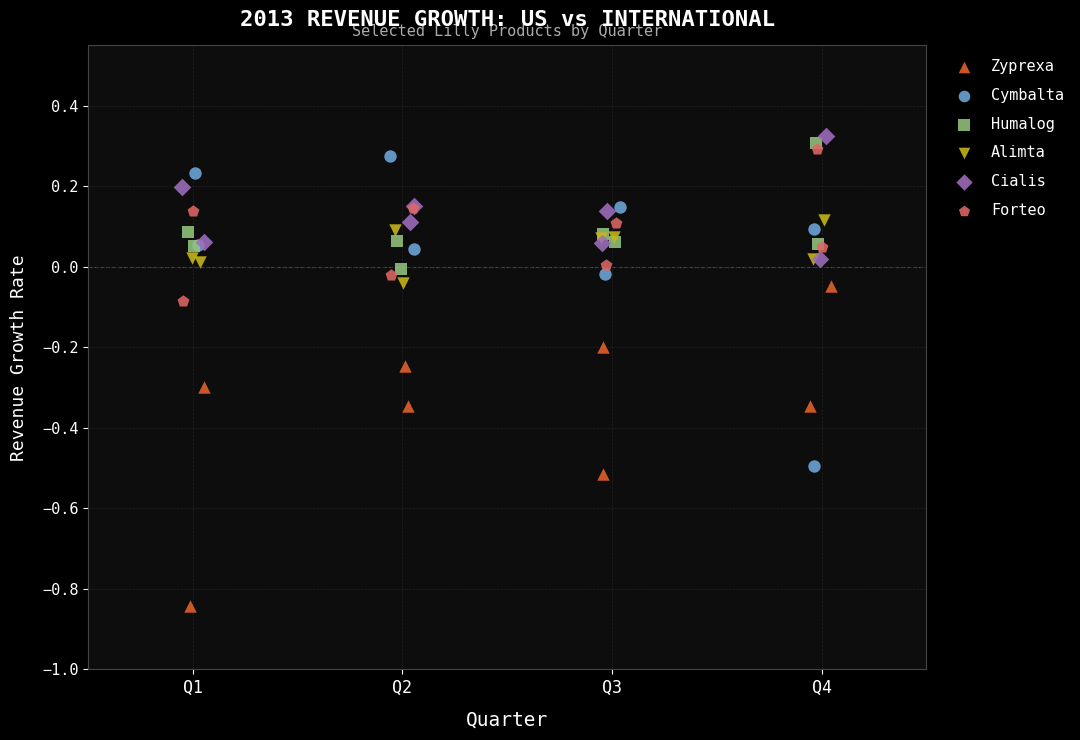

Which series has the widest spread of Y values?

Zyprexa